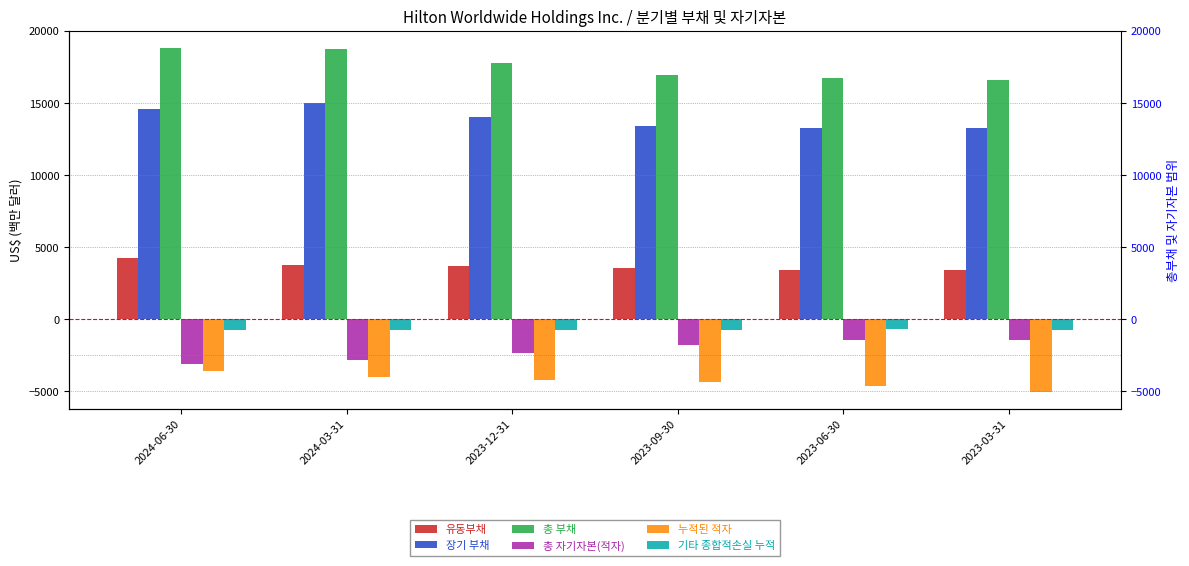

At which category does the chart reach its peak across all series?

2024-06-30